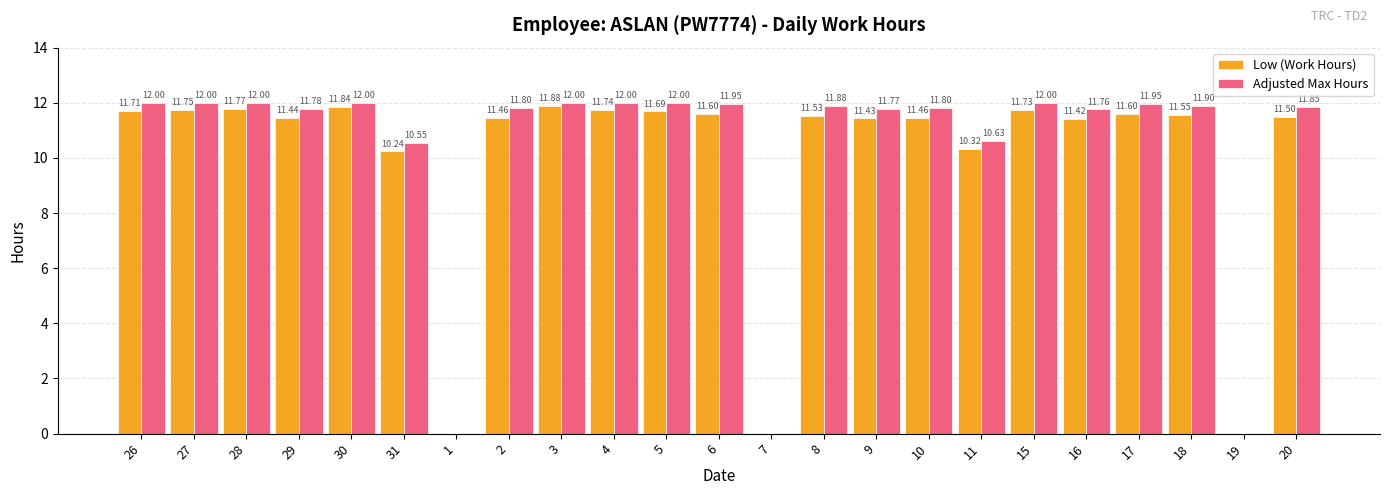

How many groups of bars are there?

23